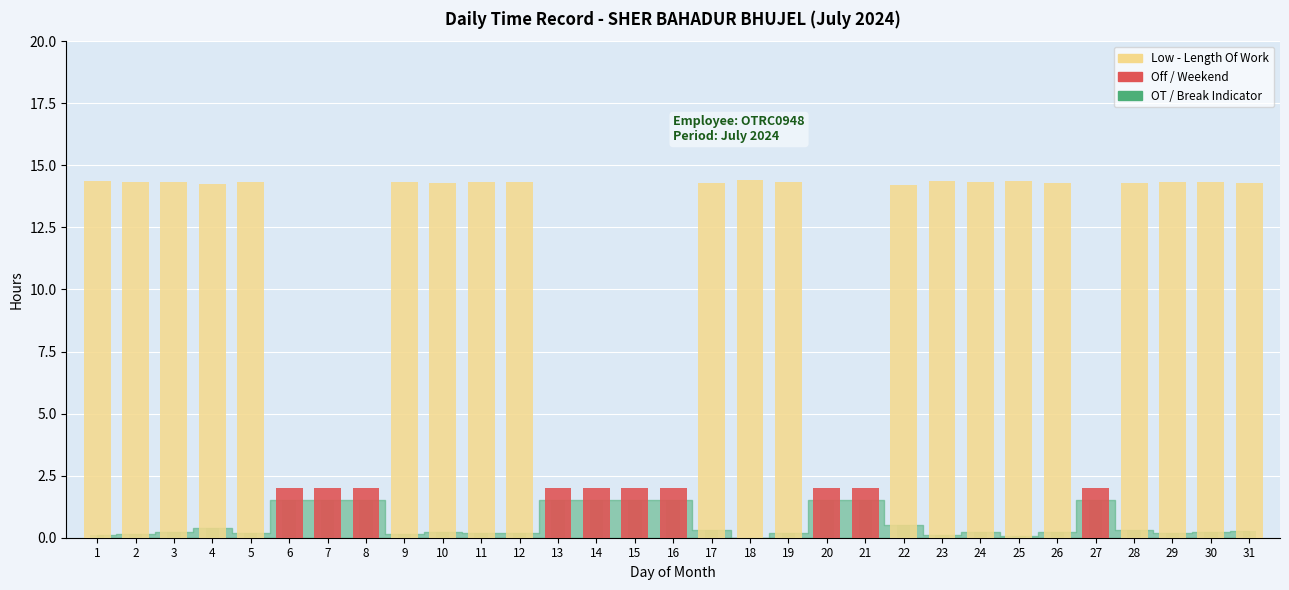

How many bars are there in total?

31